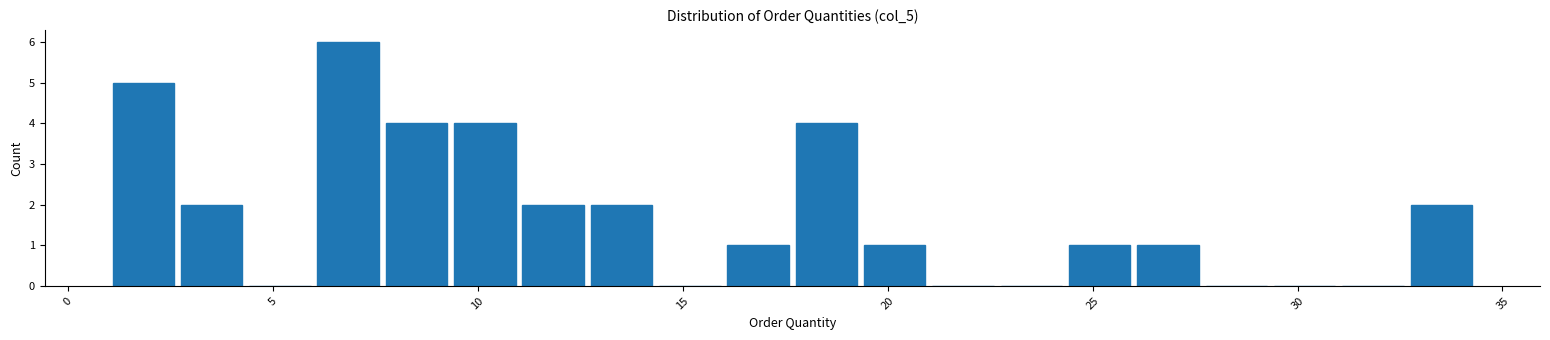

Around what value on the x-axis is the tallest bar? Give the approximate position of its centre, as read against the axis.

7.0